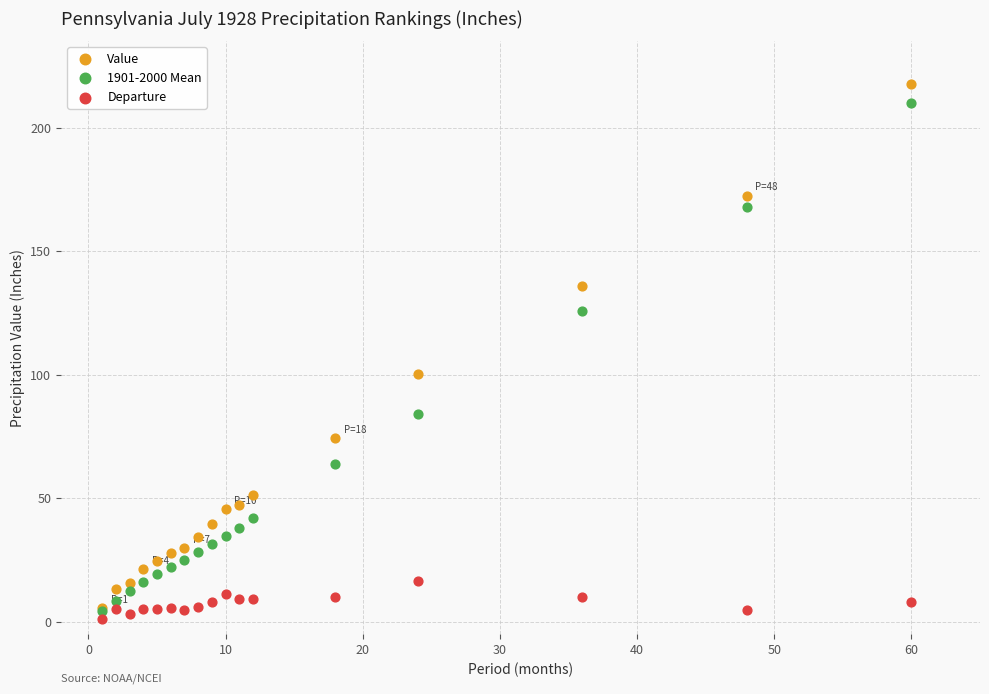

Which series contains the lowest Y value?

Departure